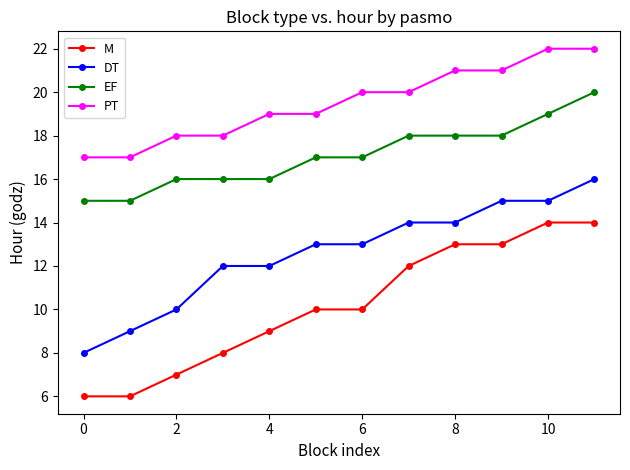

Count the M values in the range 8 to 13.

7